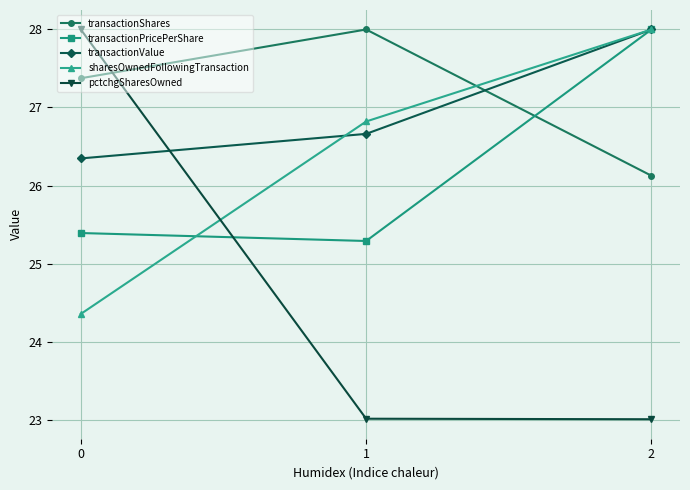

True or false: transactionValue has a value of 28.0 at 2.

True